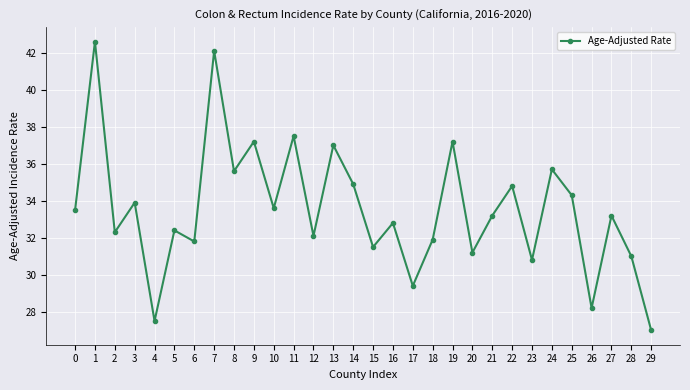

What is the minimum value shown in the chart?

27.0